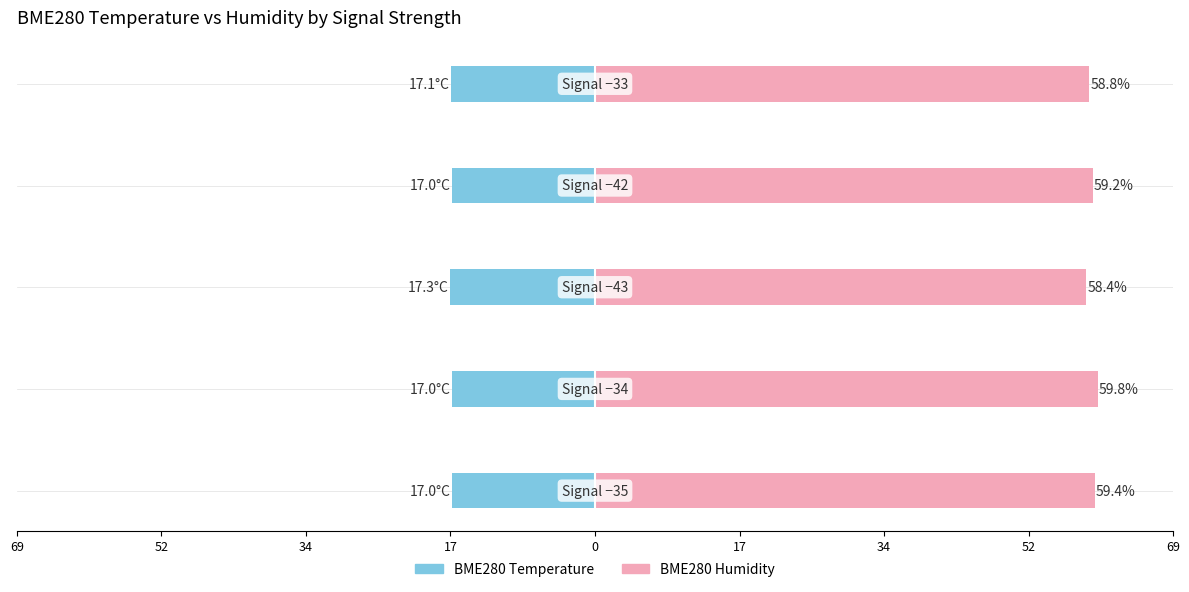

What is the highest value of the BME280 Temperature series?

-17.0